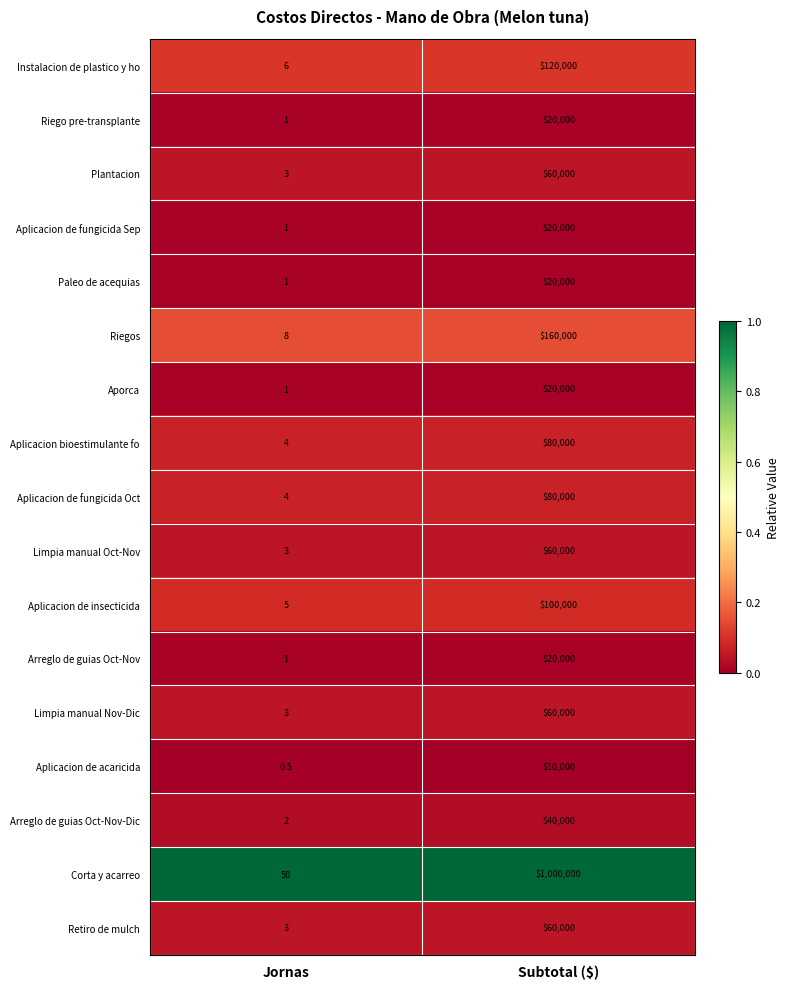

At which label is Limpia manual Oct-Nov closest to 30001?

Jornas